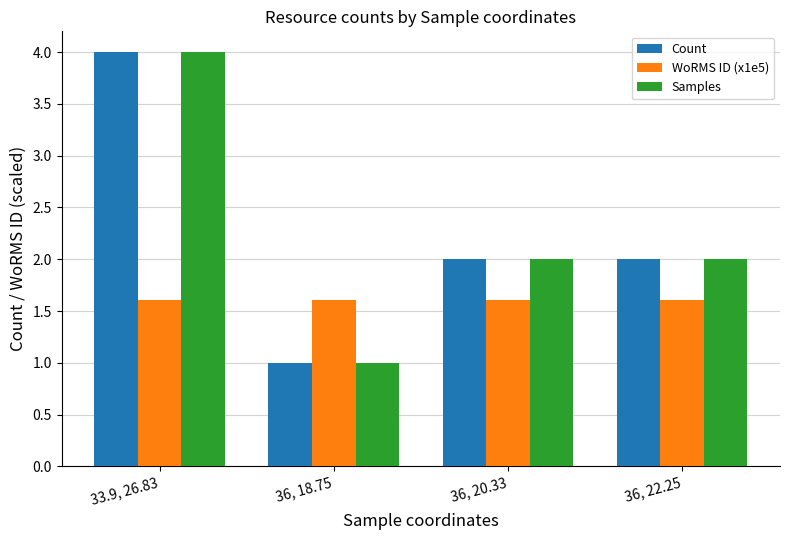

What is the label of the 2nd bar from the right?

36, 20.33